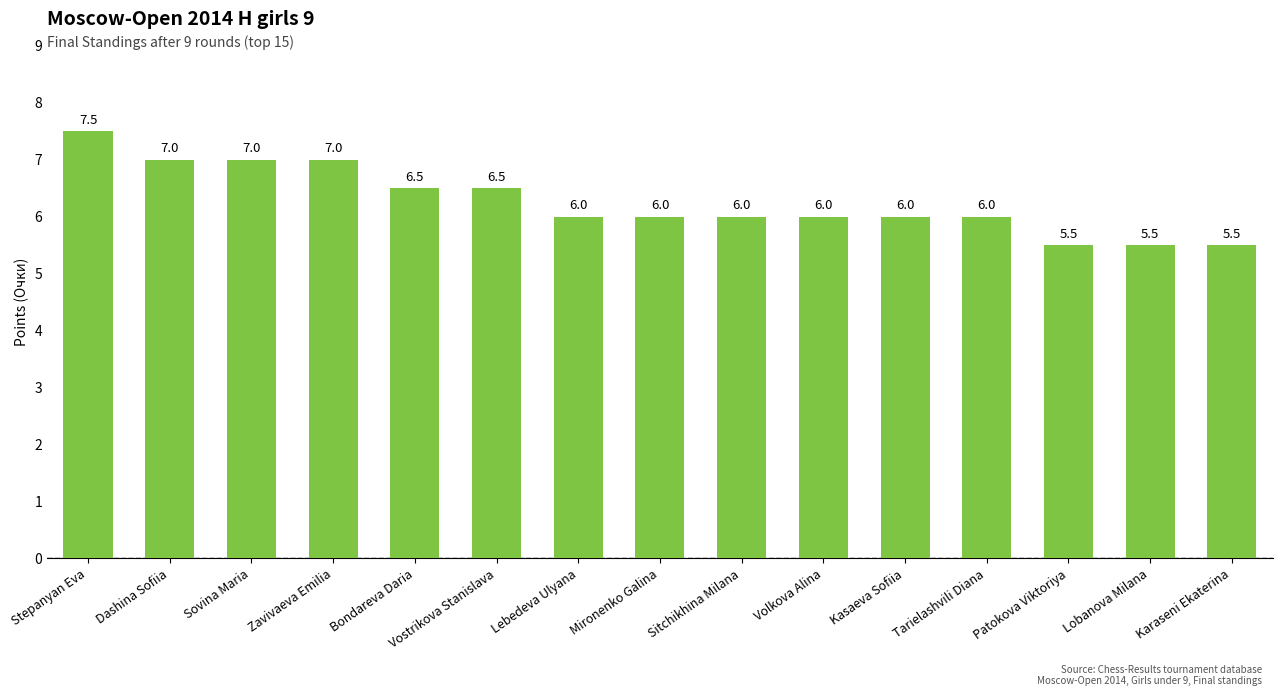

The chart shows a value of 7.5 at Stepanyan Eva. True or false?

True